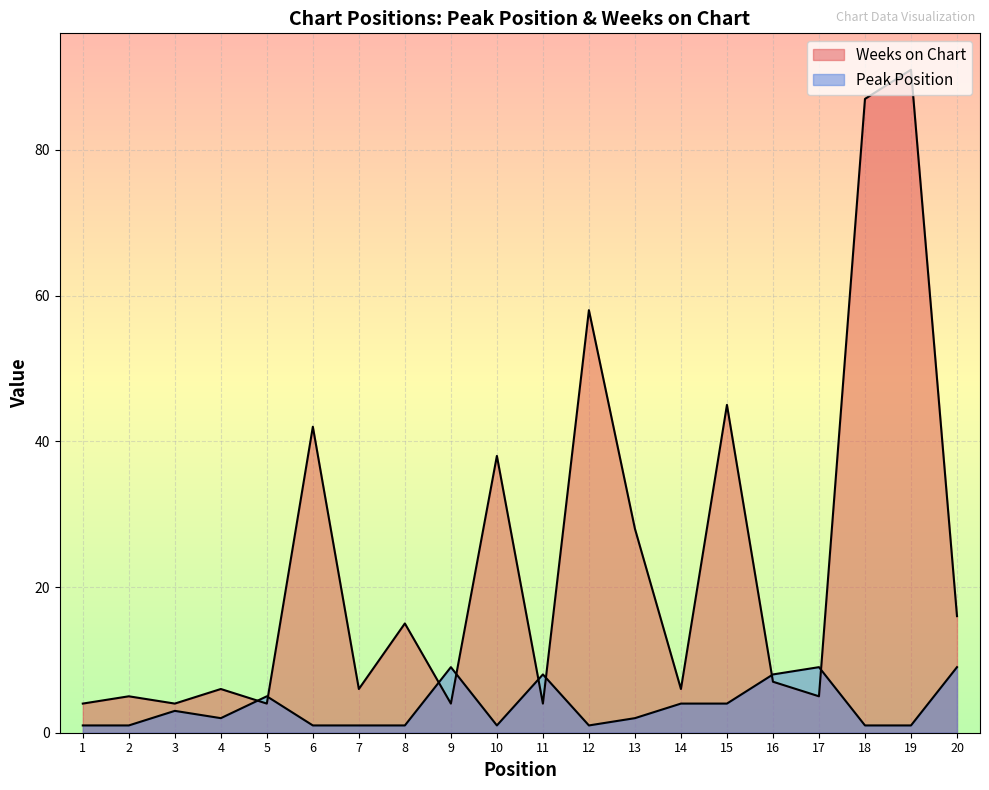

Which category has the highest value in the Peak Position series?

9